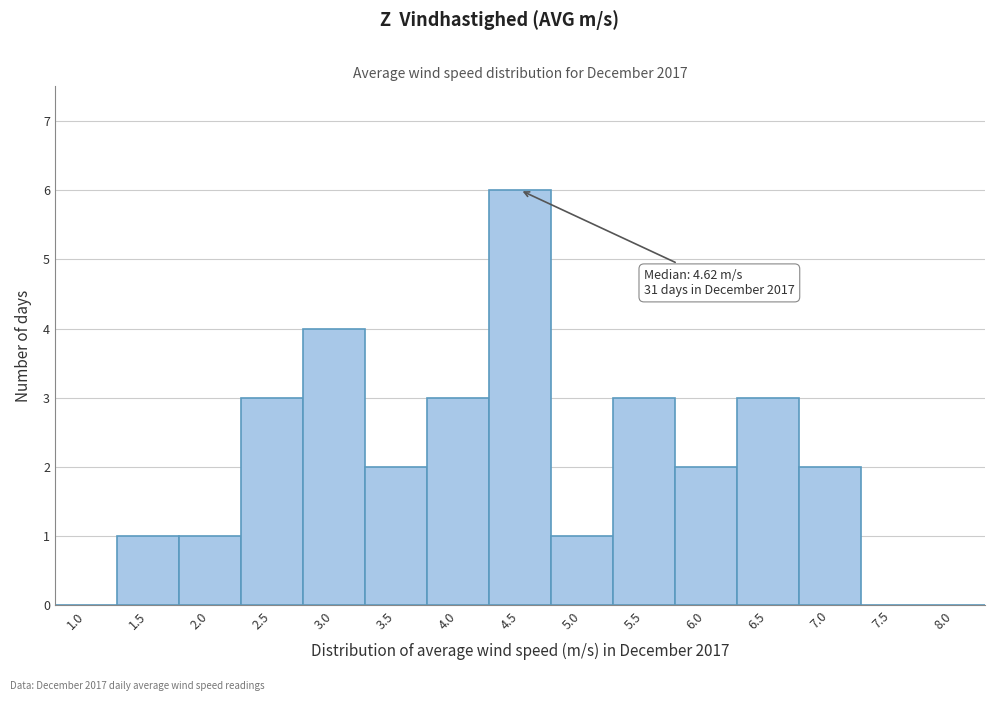

Reading right to left, what are all the values shown in this chart?

8.0=0	7.5=0	7.0=2	6.5=3	6.0=2	5.5=3	5.0=1	4.5=6	4.0=3	3.5=2	3.0=4	2.5=3	2.0=1	1.5=1	1.0=0